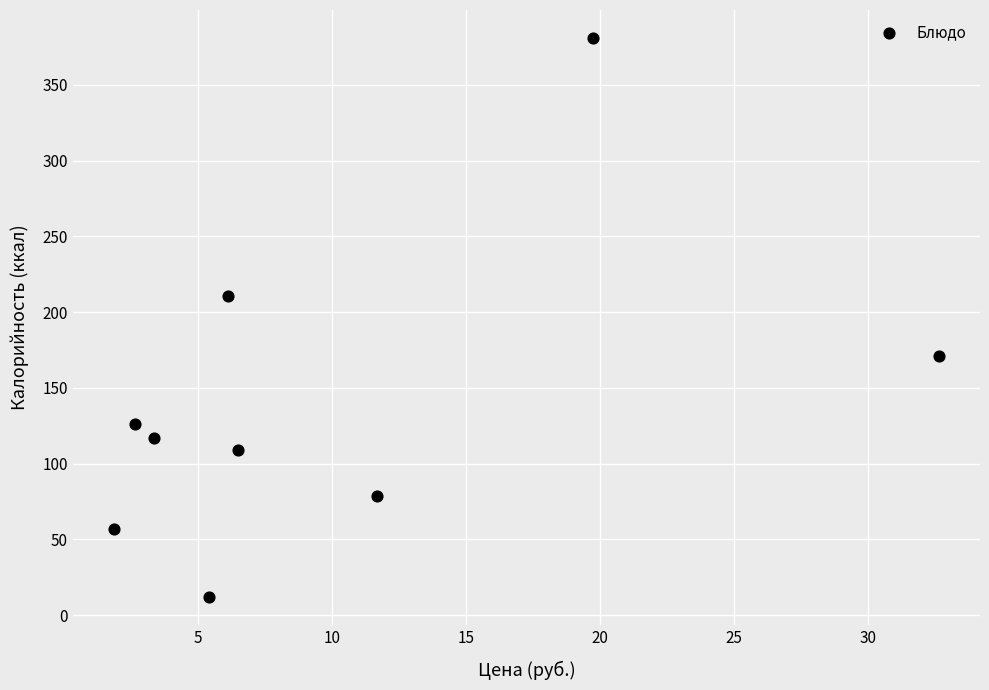

What is the average Y value?

140